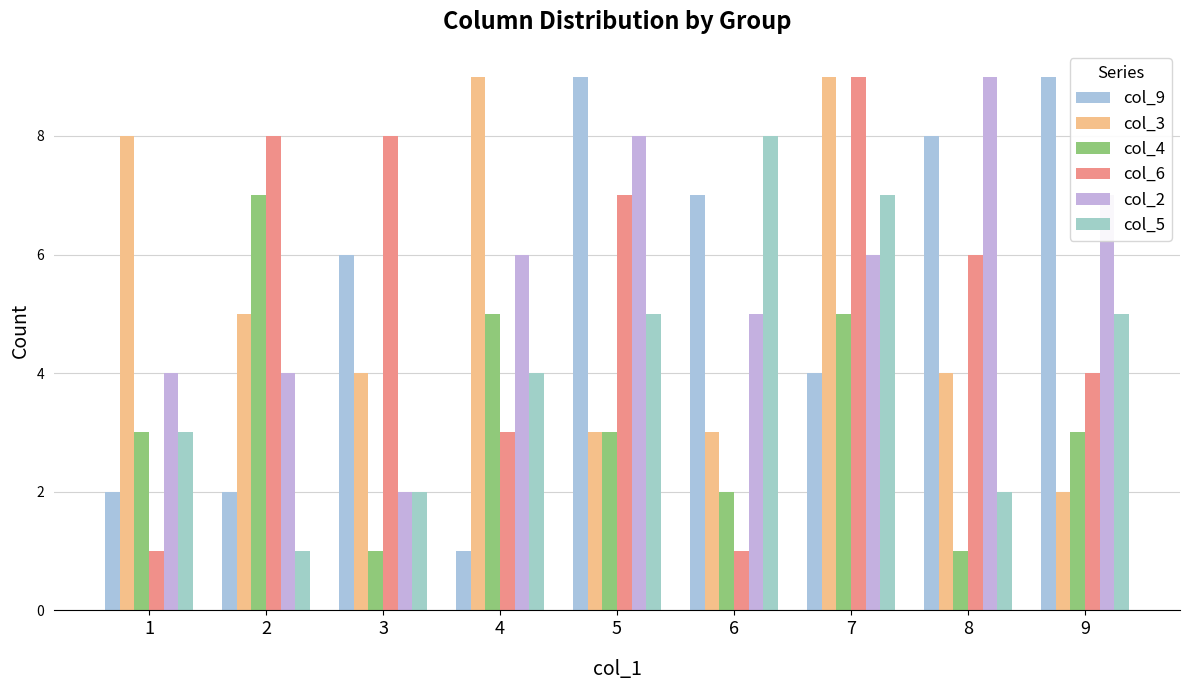

At which label does col_4 first exceed 3?

2